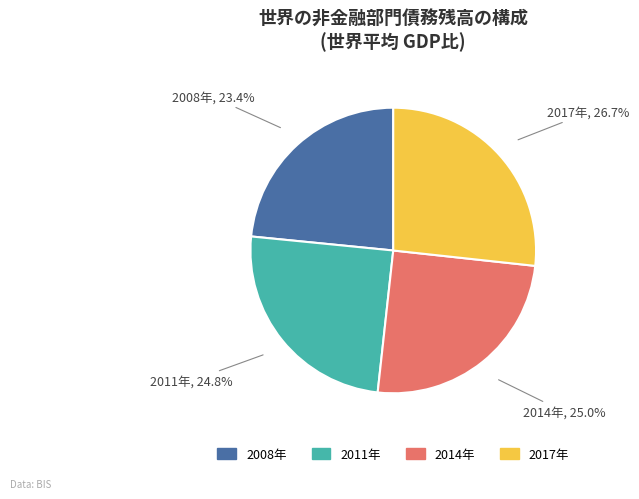

Is there a majority slice in this chart?

No